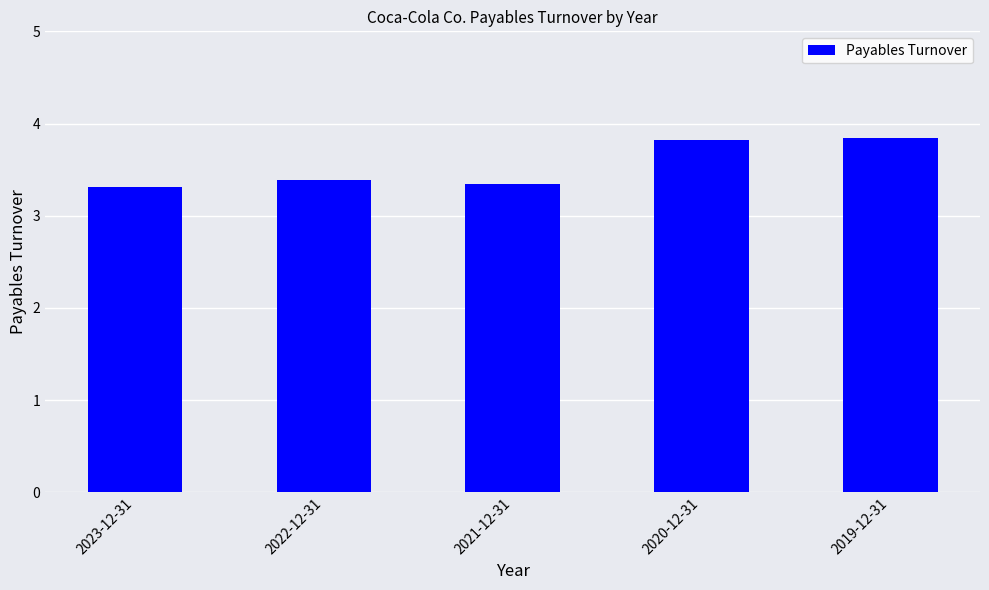

Count the number of data series in this chart.

1